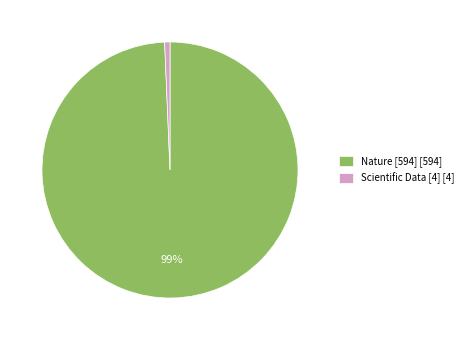

To the nearest percent, what is the average slice percentage?

50%